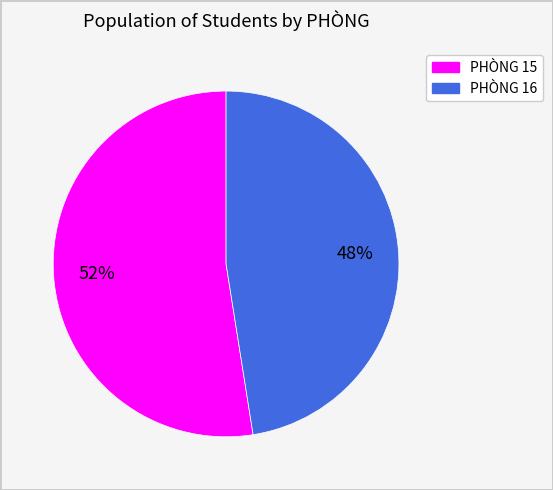

Is there a majority slice in this chart?

Yes